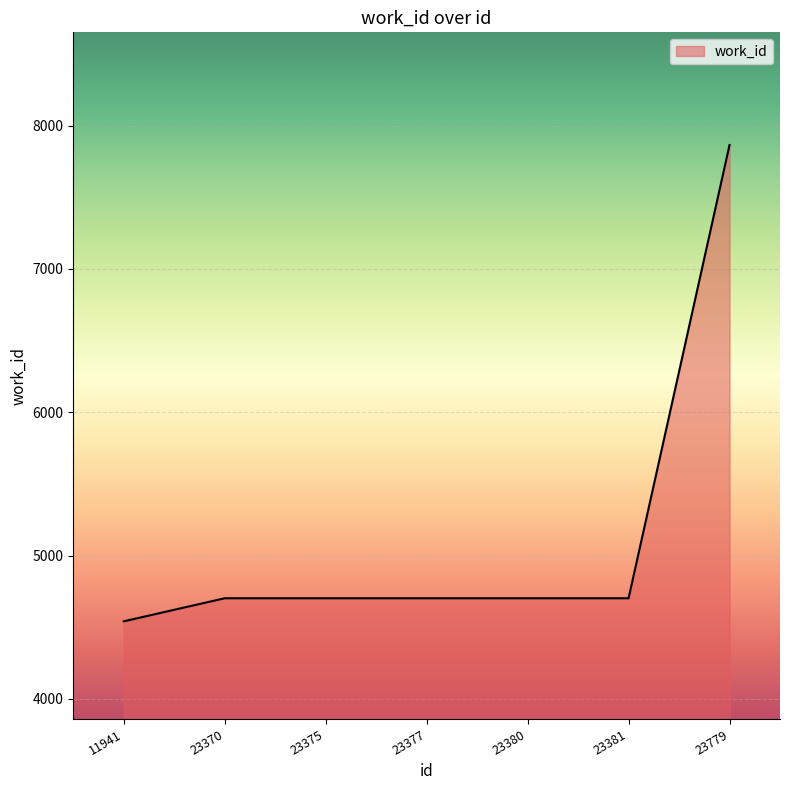

The value at 23380 is 4702. True or false?

True